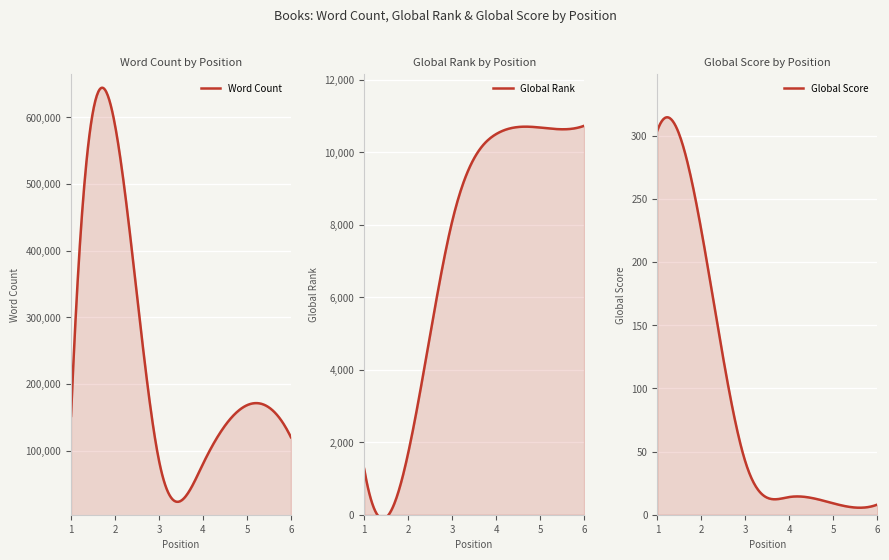

What is the difference between the maximum and second lowest values in the Global Rank series?

9028